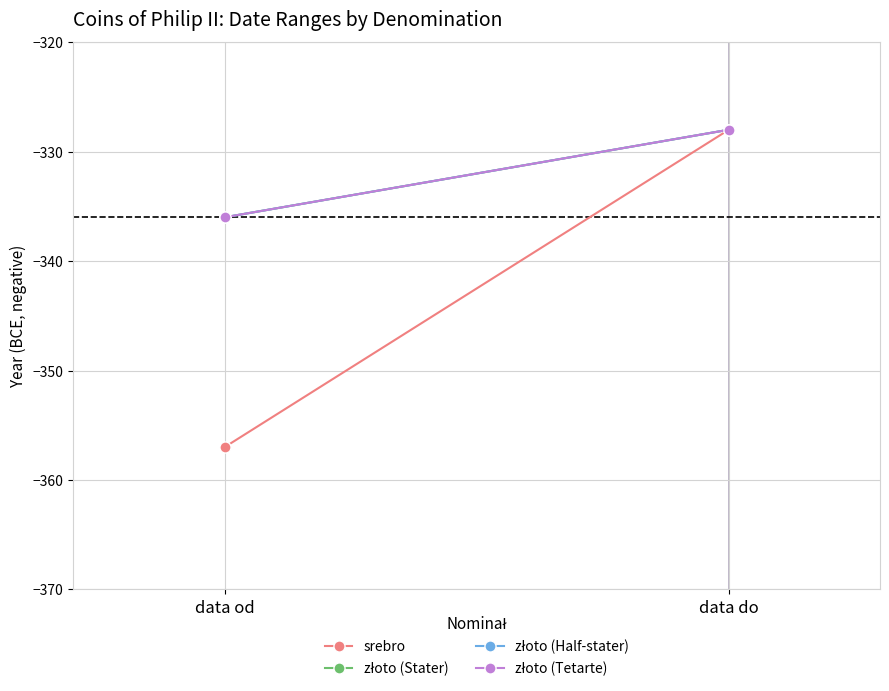

Where is złoto (Stater) nearest to the value -332?

data od